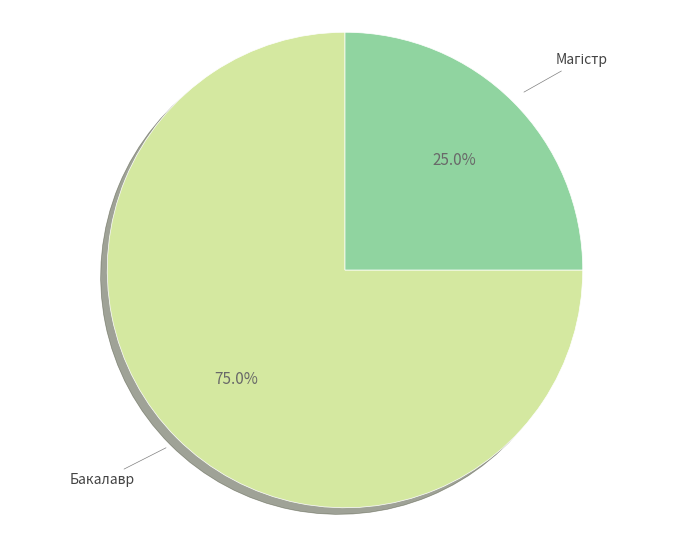

To the nearest percent, what is the difference between the largest and smallest slice percentages?

50%